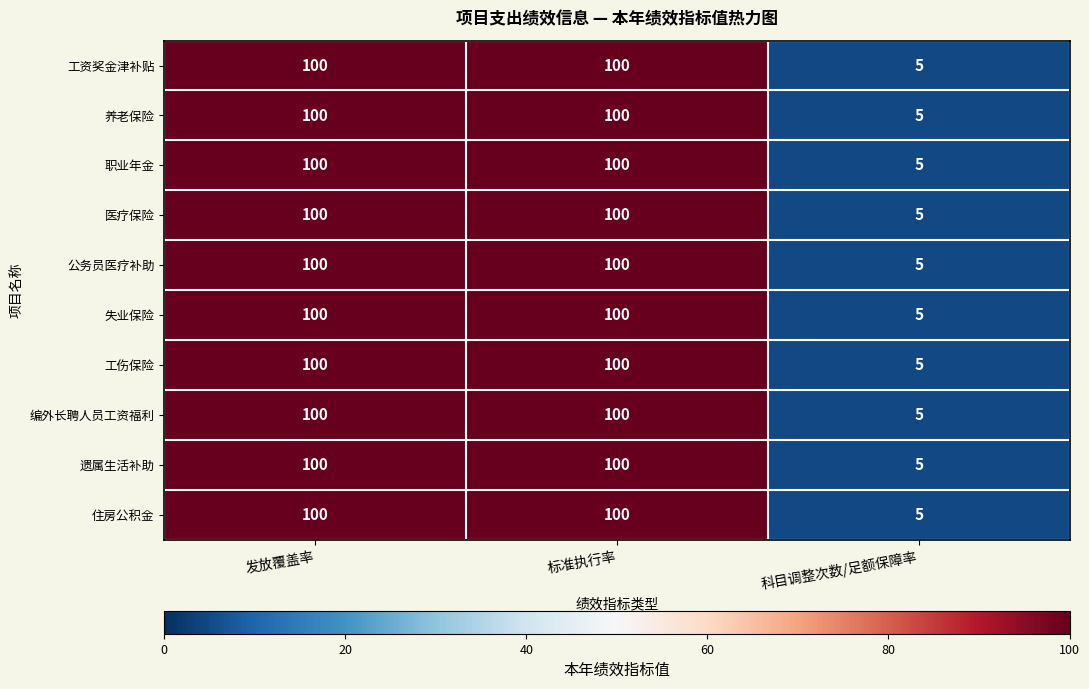

Count the number of categories in the chart.

3